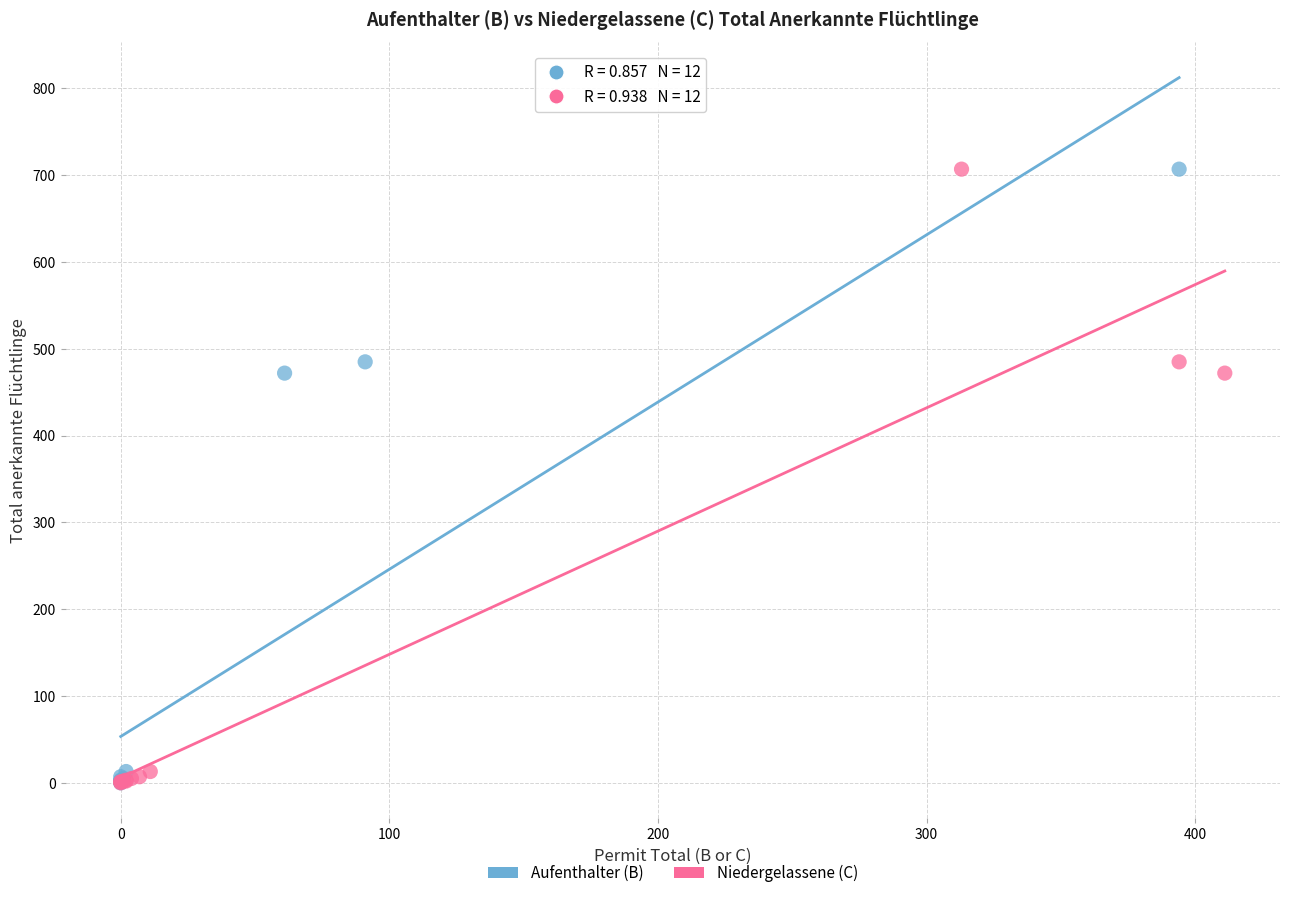

What are all the series names shown in the legend?

Aufenthalter (B), Niedergelassene (C)